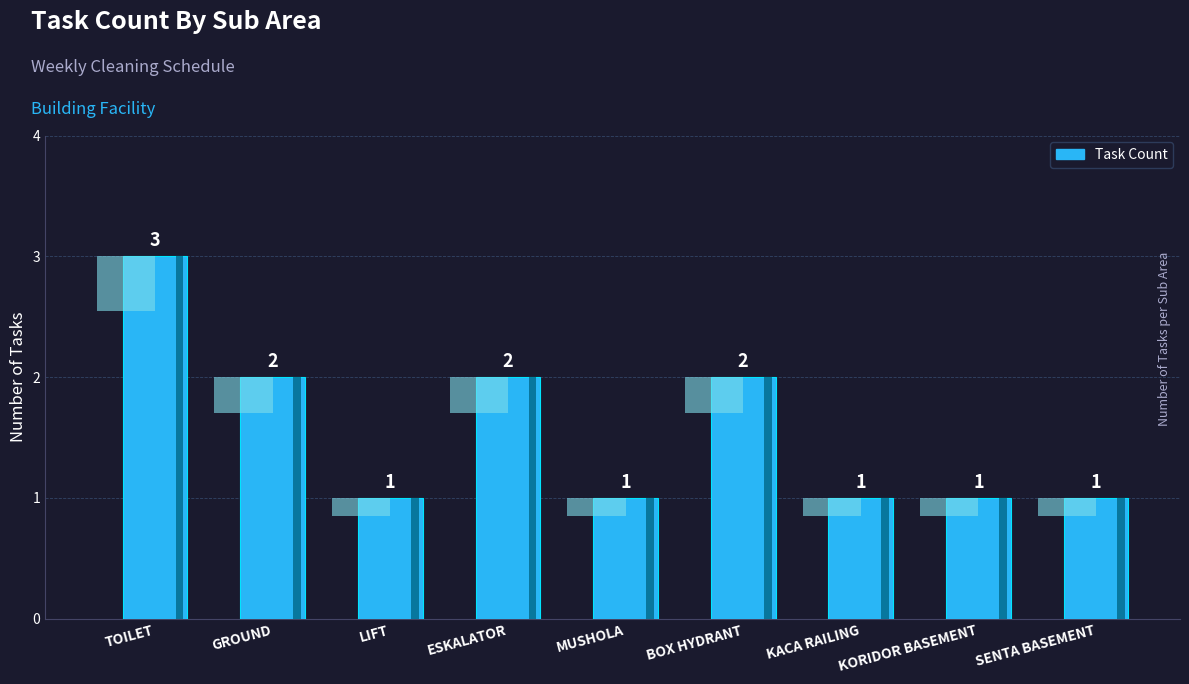

What is the average value?

2